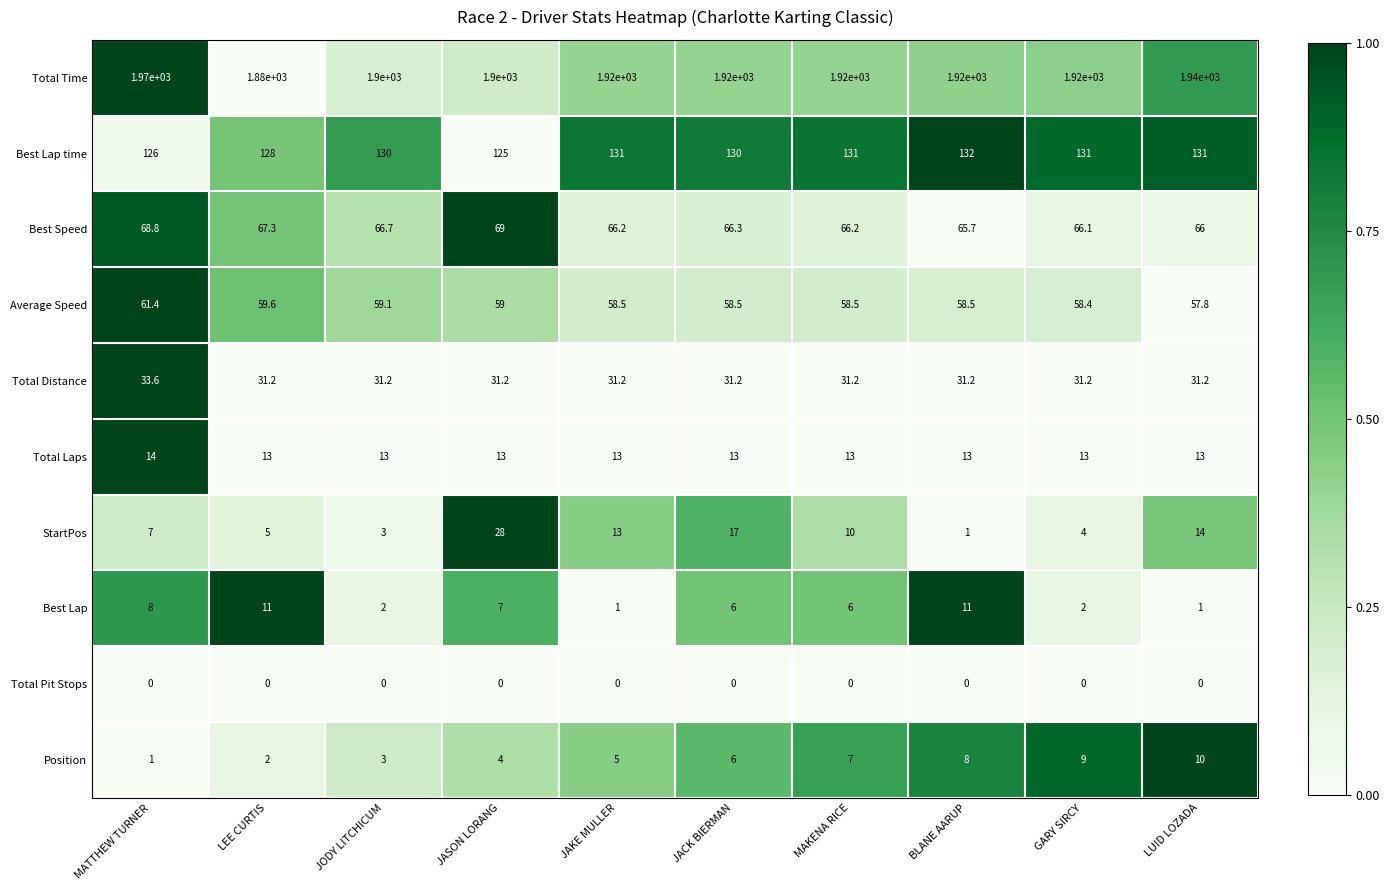

Count the number of categories in the chart.

10